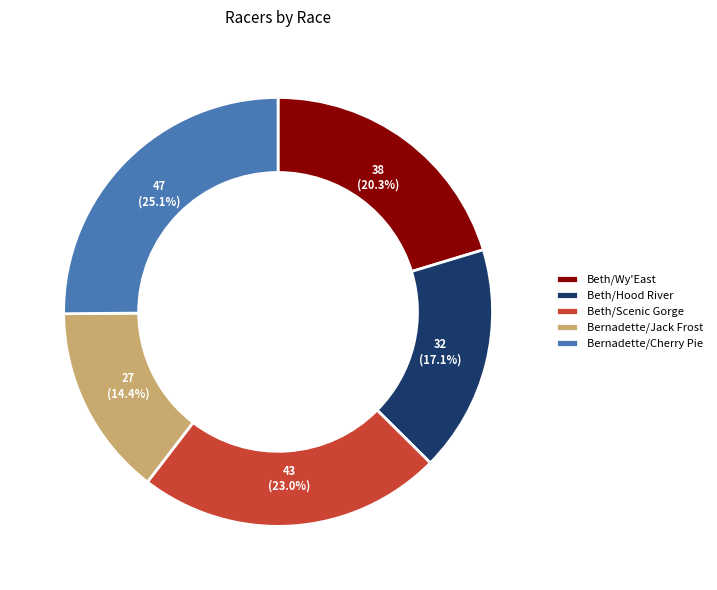

Rank the categories by value from lowest to highest.

Bernadette/Jack Frost, Beth/Hood River, Beth/Wy'East, Beth/Scenic Gorge, Bernadette/Cherry Pie